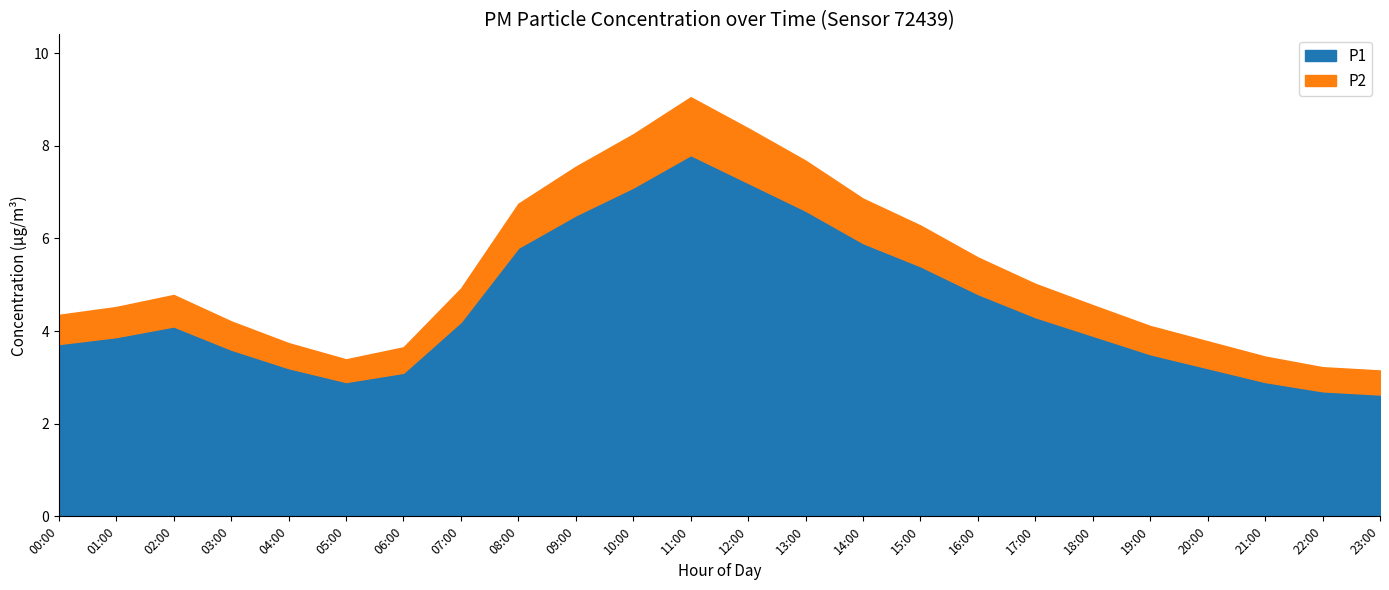

At which category is the sum across all series the highest?

11:00